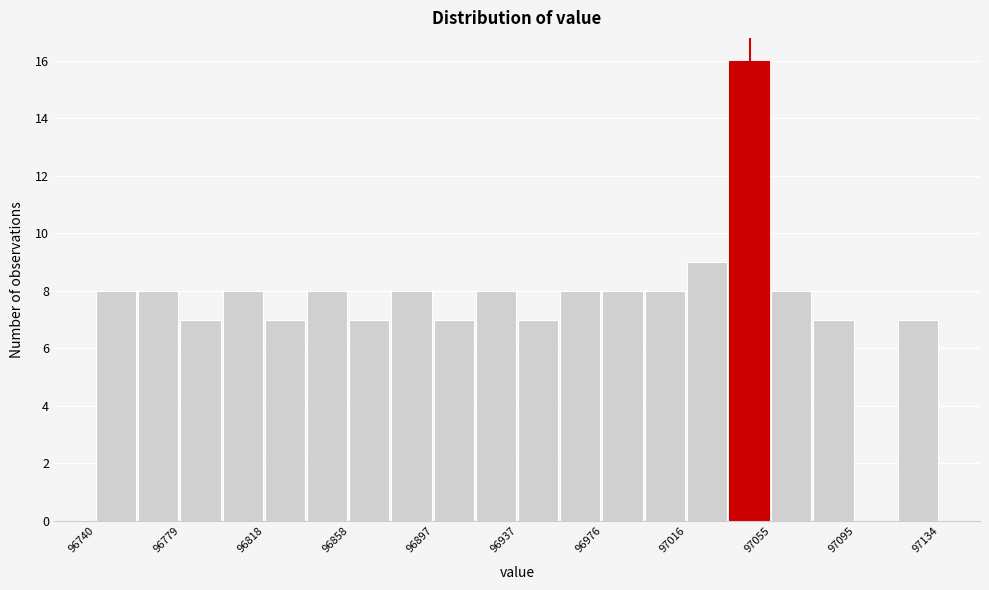

Around what value on the x-axis is the tallest bar? Give the approximate position of its centre, as read against the axis.

97045